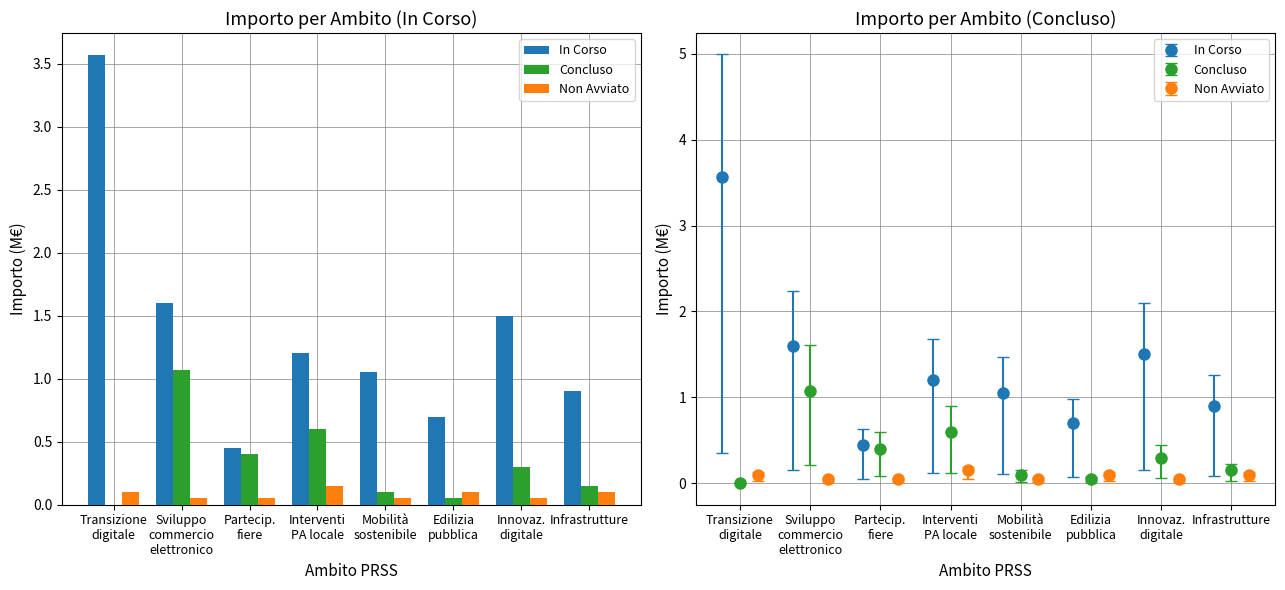

Does the chart contain stacked bars?

No